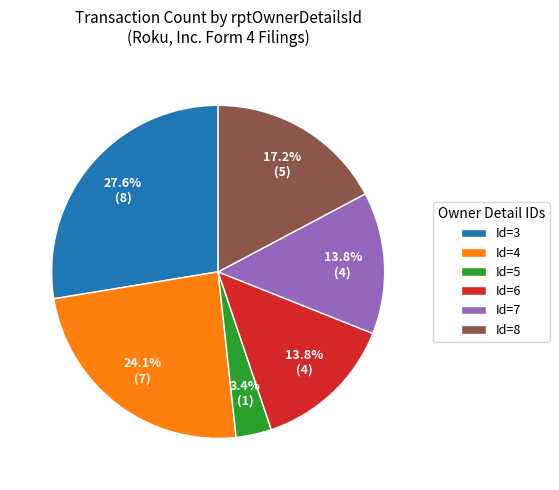

Is there any slice that represents more than half of the pie?

No